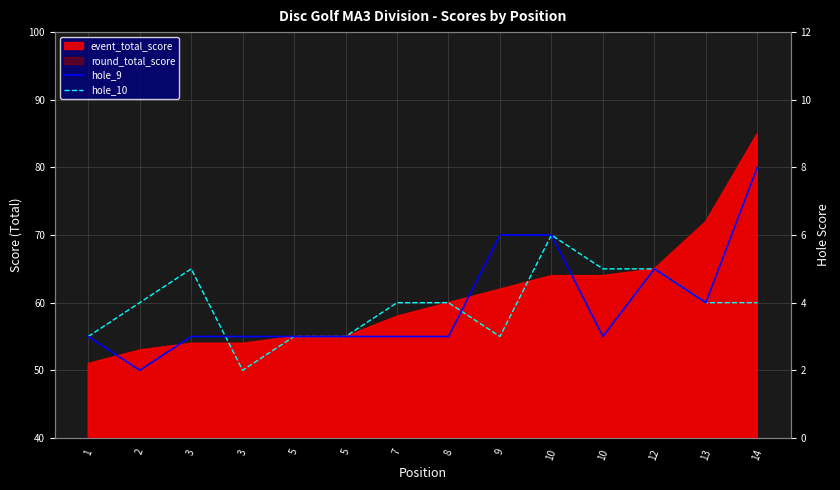

Which category has the lowest value across all series?

2